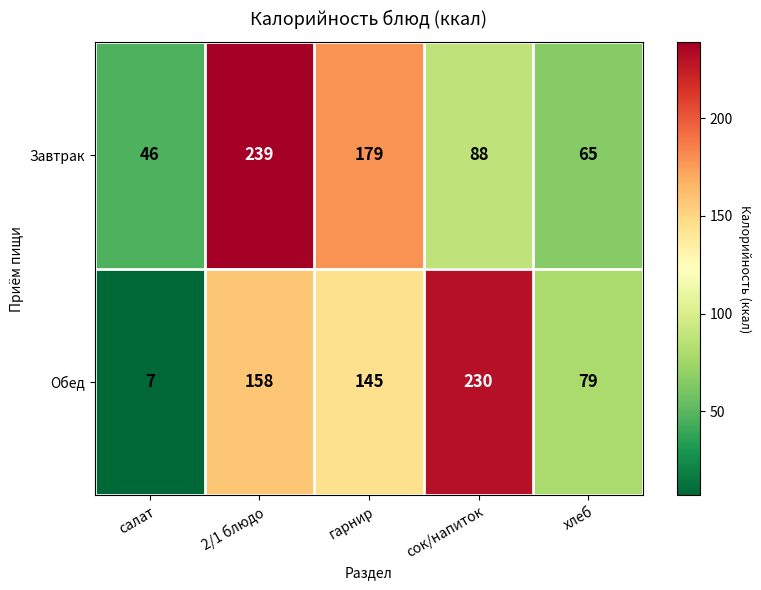

Which series has the largest total across all categories?

Обед